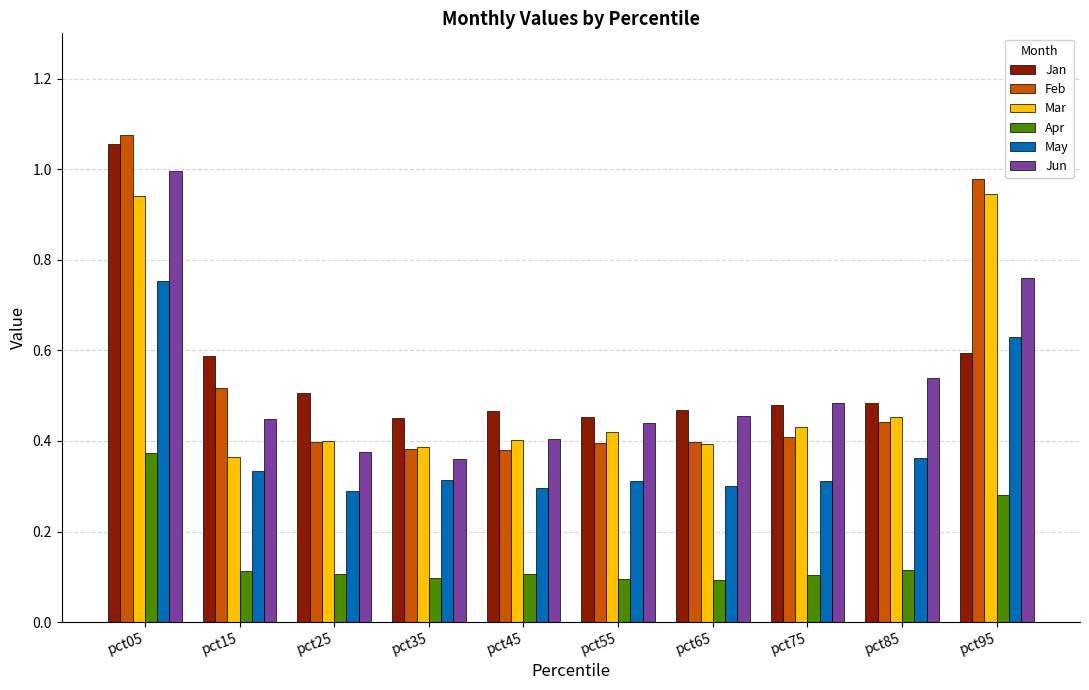

The value of Feb at pct15 is 0.5. True or false?

True